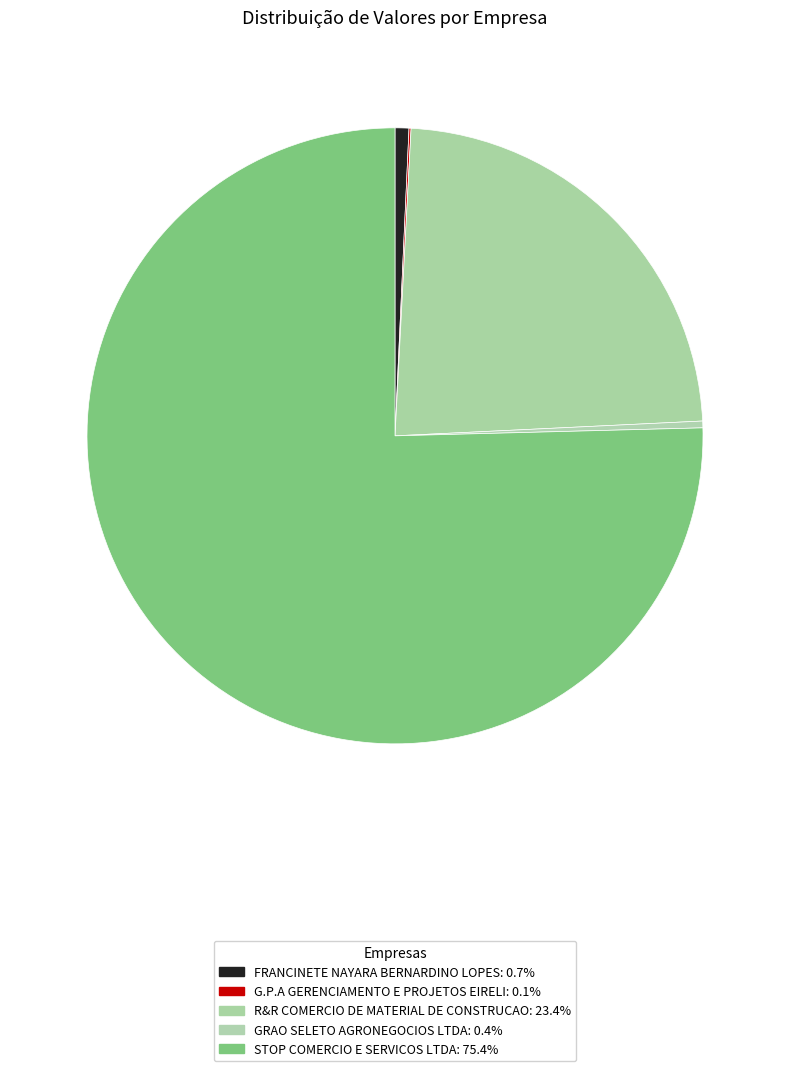

Rank the categories by value from lowest to highest.

G.P.A GERENCIAMENTO E PROJETOS EIRELI, GRAO SELETO AGRONEGOCIOS LTDA, FRANCINETE NAYARA BERNARDINO LOPES, R&R COMERCIO DE MATERIAL DE CONSTRUCAO, STOP COMERCIO E SERVICOS LTDA